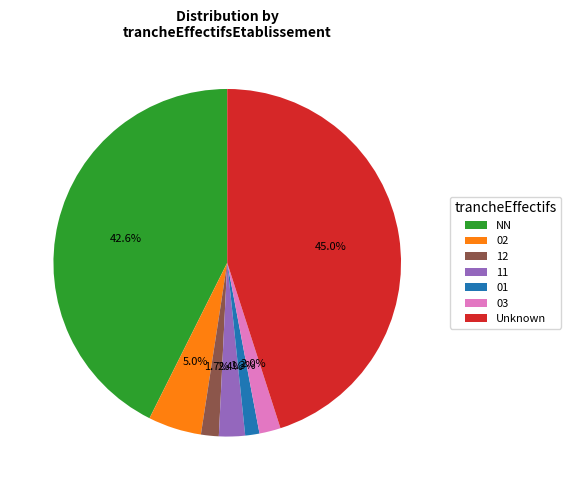

What is the largest slice in the pie chart?

Unknown